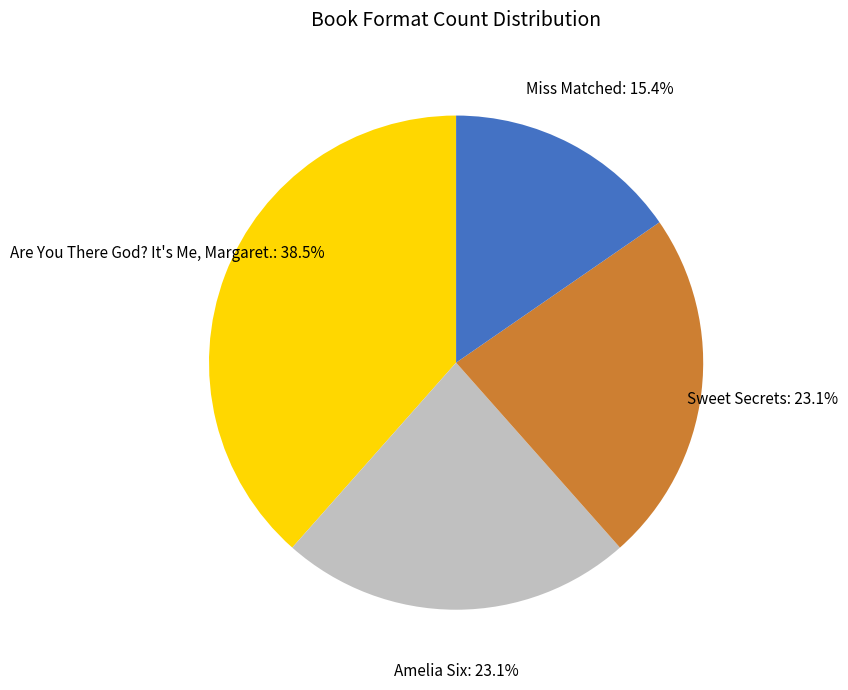

Is there any slice that represents more than half of the pie?

No